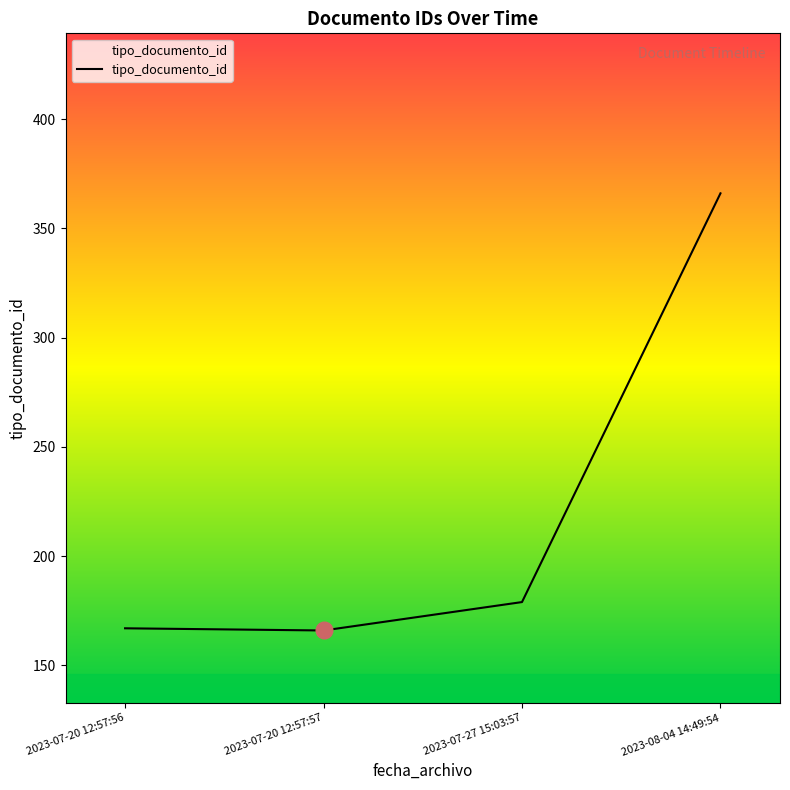

How many values are below 179?

2